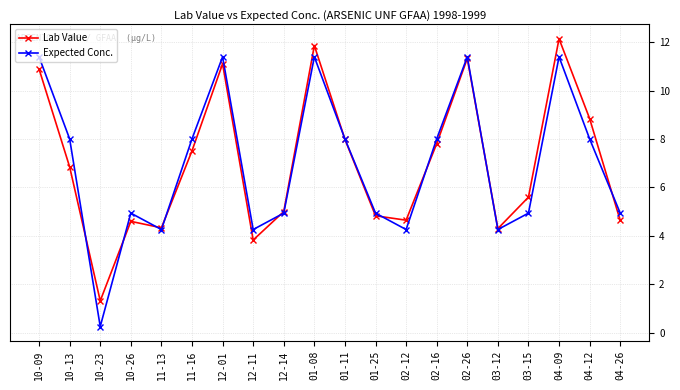

In Lab Value, how many points are higher than both neighbors (excluding endpoints)?

5